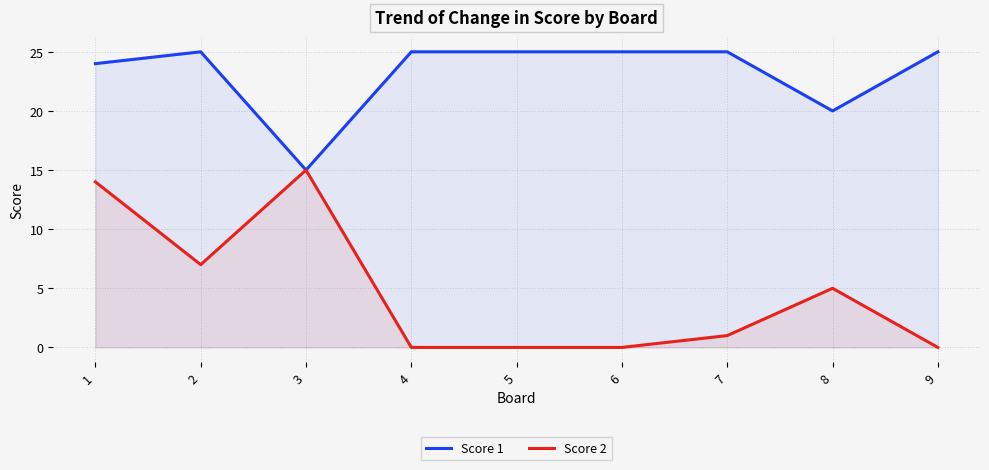

True or false: Score 2 and Score 1 intersect in this chart.

False